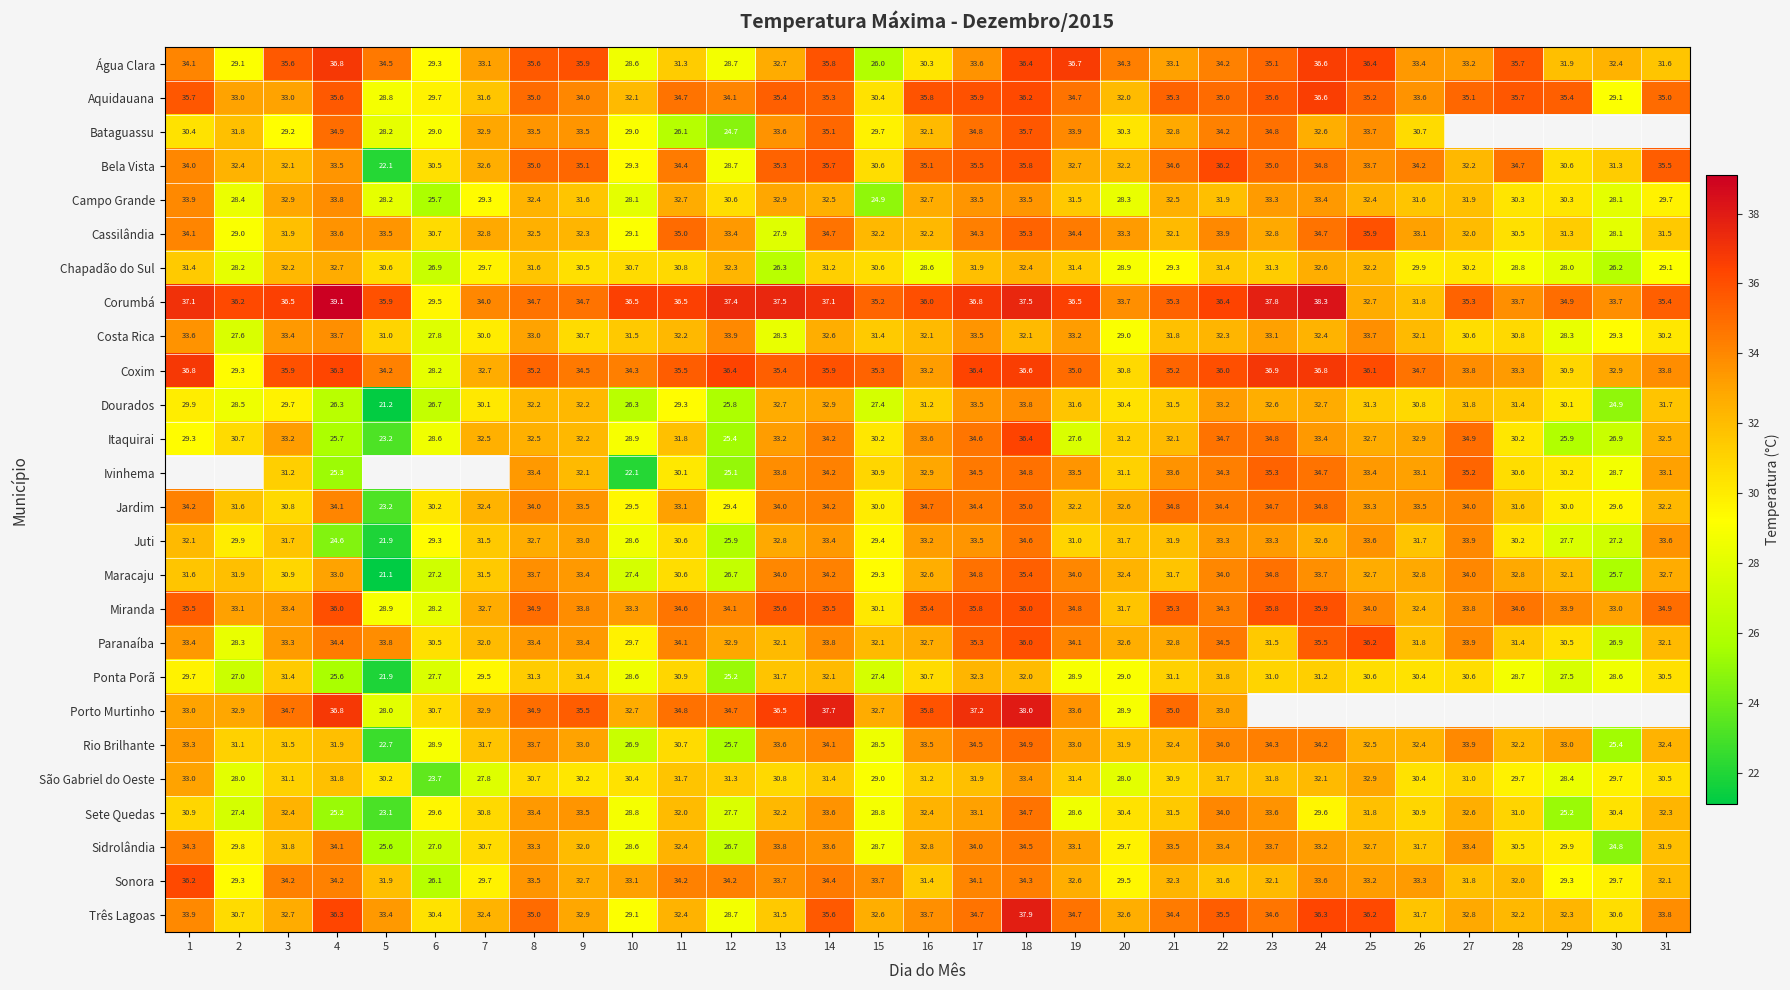

What is the difference between the Campo Grande values at 7 and 22?

2.6